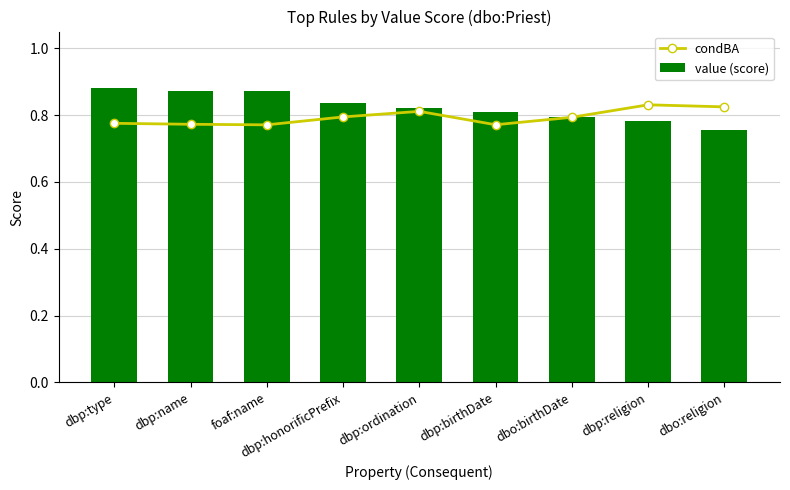

What are all the series names shown in the legend?

condBA, value (score)